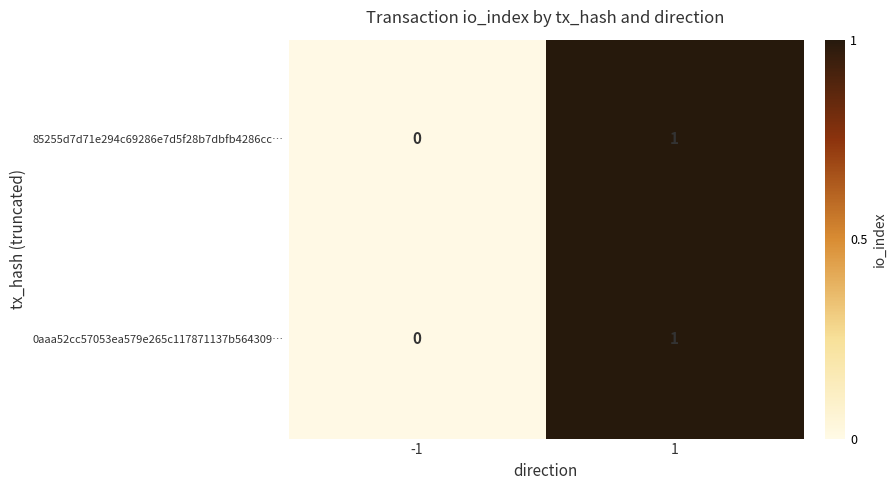

Reading left to right, list all the values displayed in this chart.

85255d7d71e294c69286e7d5f28b7dbfb4286cc…: -1=0	1=1
0aaa52cc57053ea579e265c117871137b564309…: -1=0	1=1